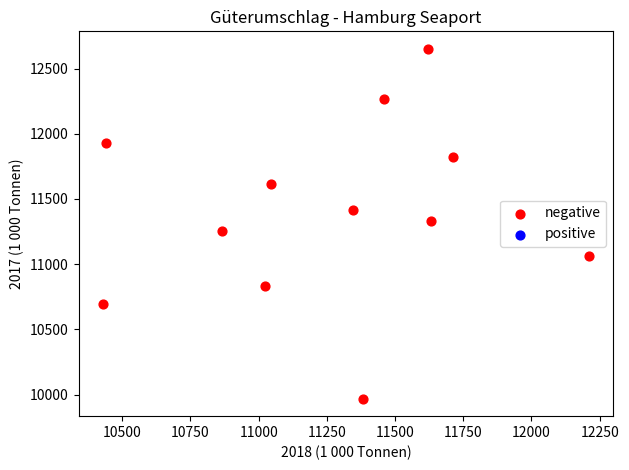

What is the average X value?

11263.6